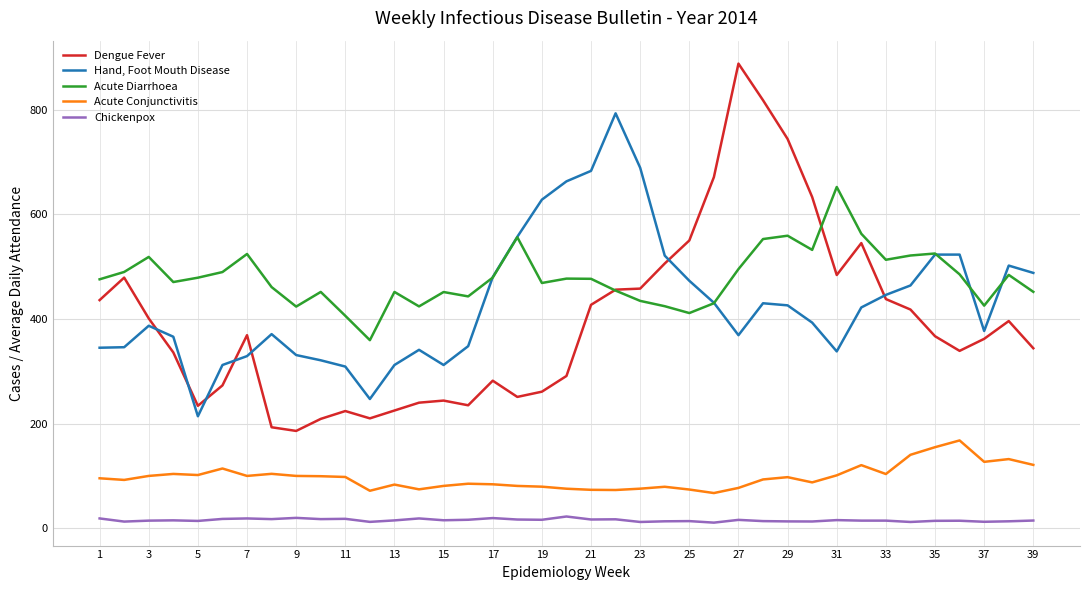

List the series in order of their peak value, lowest first.

Chickenpox, Acute Conjunctivitis, Acute Diarrhoea, Hand, Foot Mouth Disease, Dengue Fever